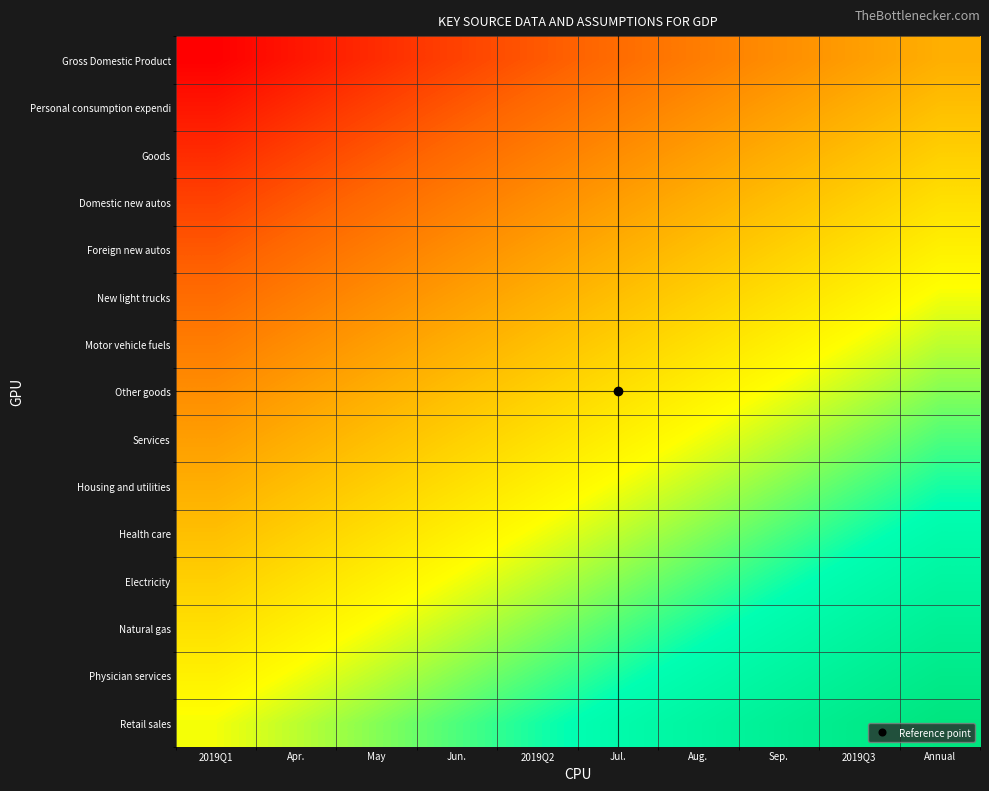

At how many categories does at least one series exceed 0?

10